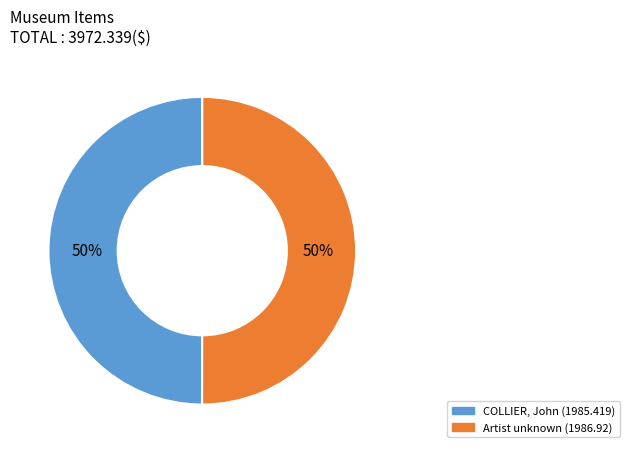

To the nearest percent, what percentage of the pie is Artist unknown (1986.92)?

50%